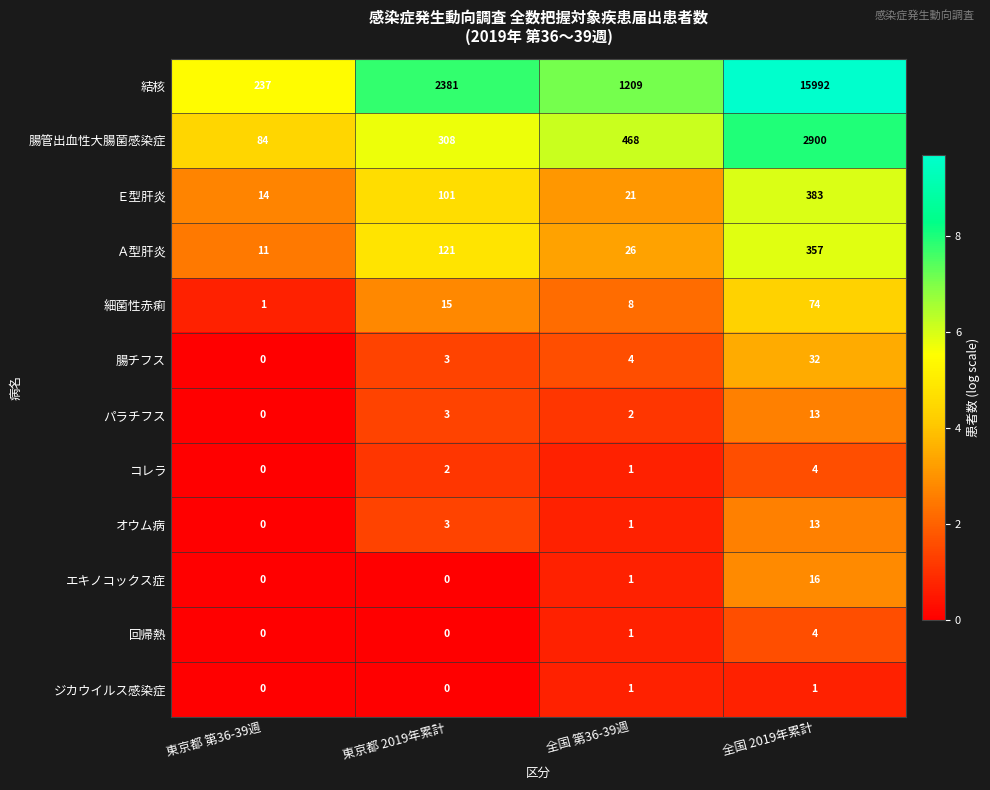

True or false: 腸チフス has a value of 1 at 全国 第36-39週.

False